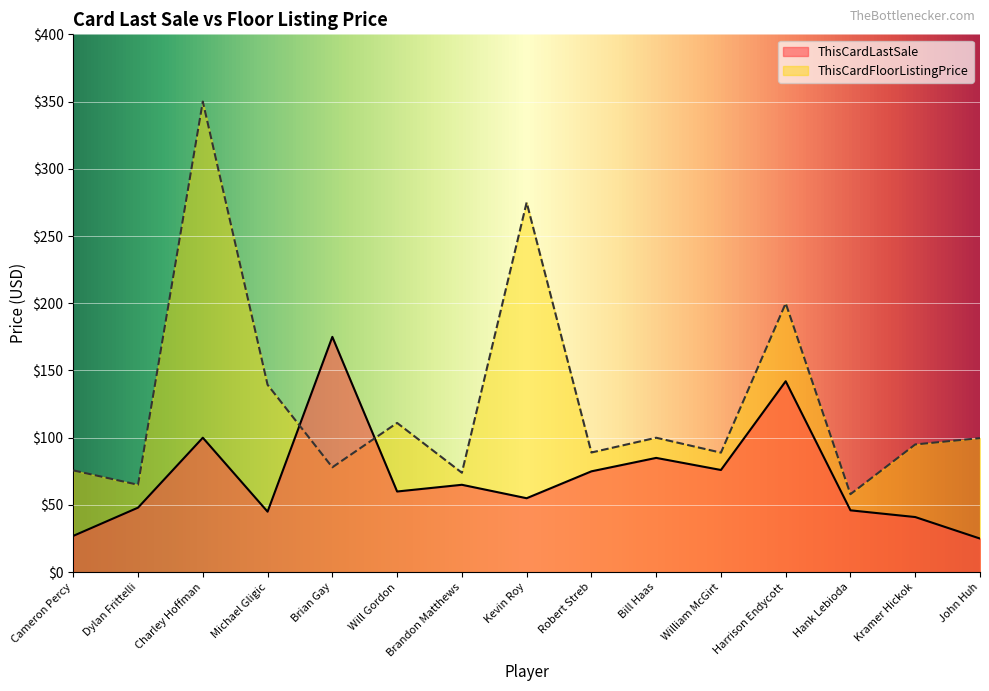

The ThisCardFloorListingPrice series shows 350.0 at Charley Hoffman. True or false?

True